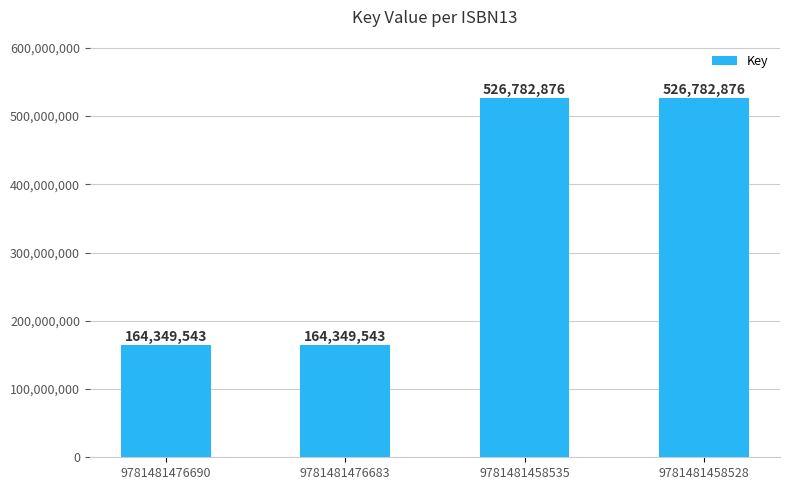

What is the minimum value shown in the chart?

164349543